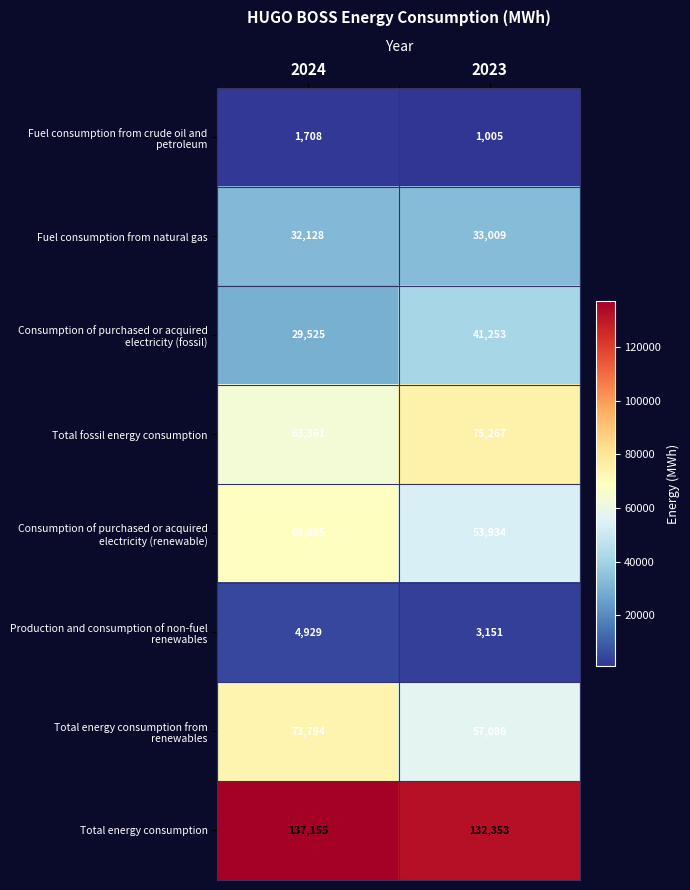

What is the greatest value displayed?

137155